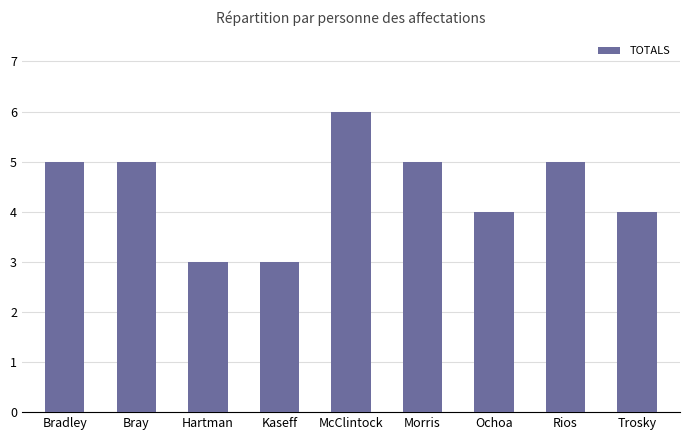

At which category does the chart reach its peak across all series?

McClintock